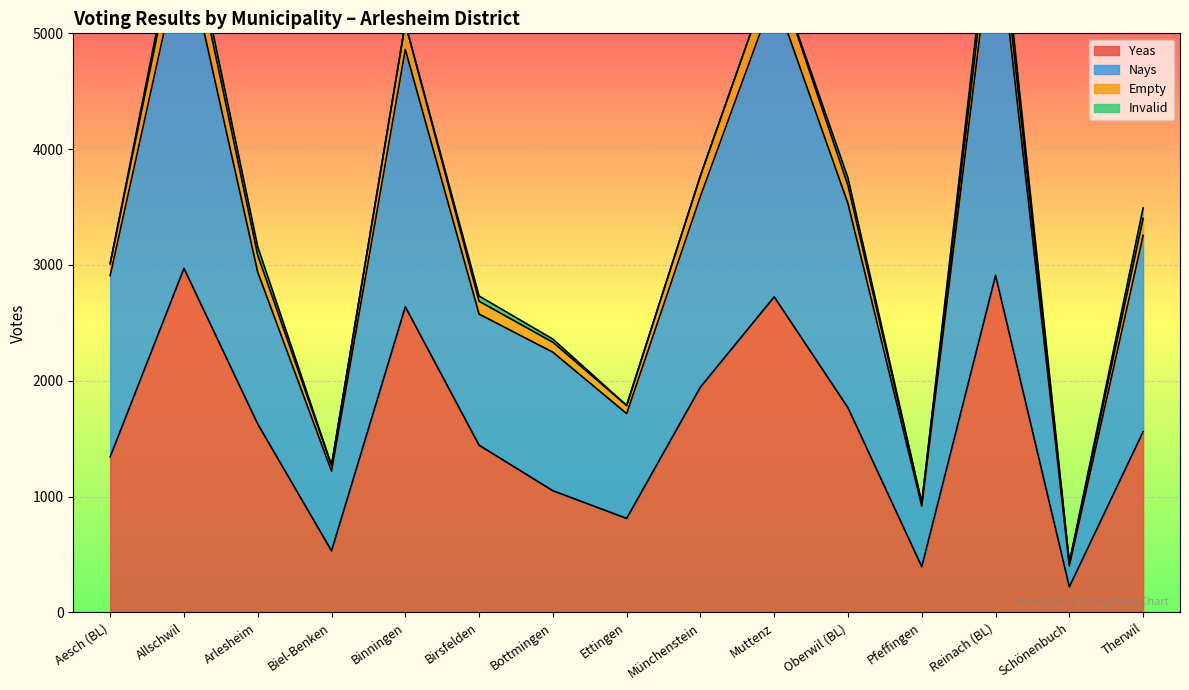

Which category has the highest value in the Yeas series?

Allschwil